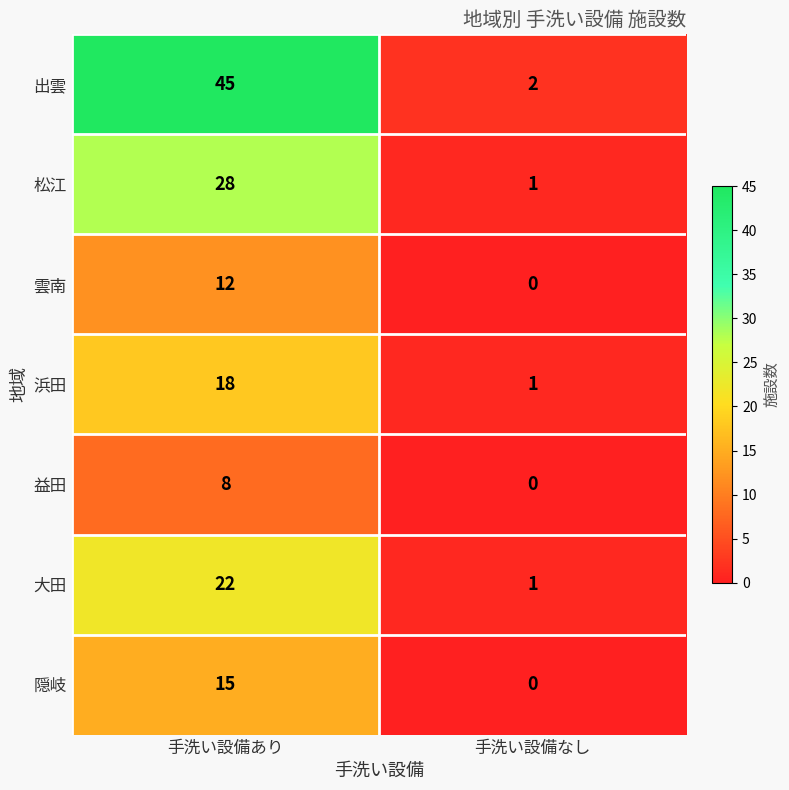

Reading left to right, what are all the values shown in this chart?

出雲: 手洗い設備あり=45	手洗い設備なし=2
松江: 手洗い設備あり=28	手洗い設備なし=1
雲南: 手洗い設備あり=12	手洗い設備なし=0
浜田: 手洗い設備あり=18	手洗い設備なし=1
益田: 手洗い設備あり=8	手洗い設備なし=0
大田: 手洗い設備あり=22	手洗い設備なし=1
隠岐: 手洗い設備あり=15	手洗い設備なし=0